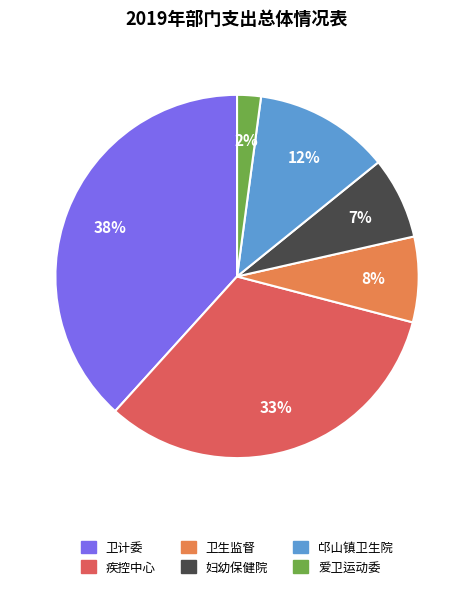

To the nearest percent, what is the difference between the largest and smallest slice percentages?

36%